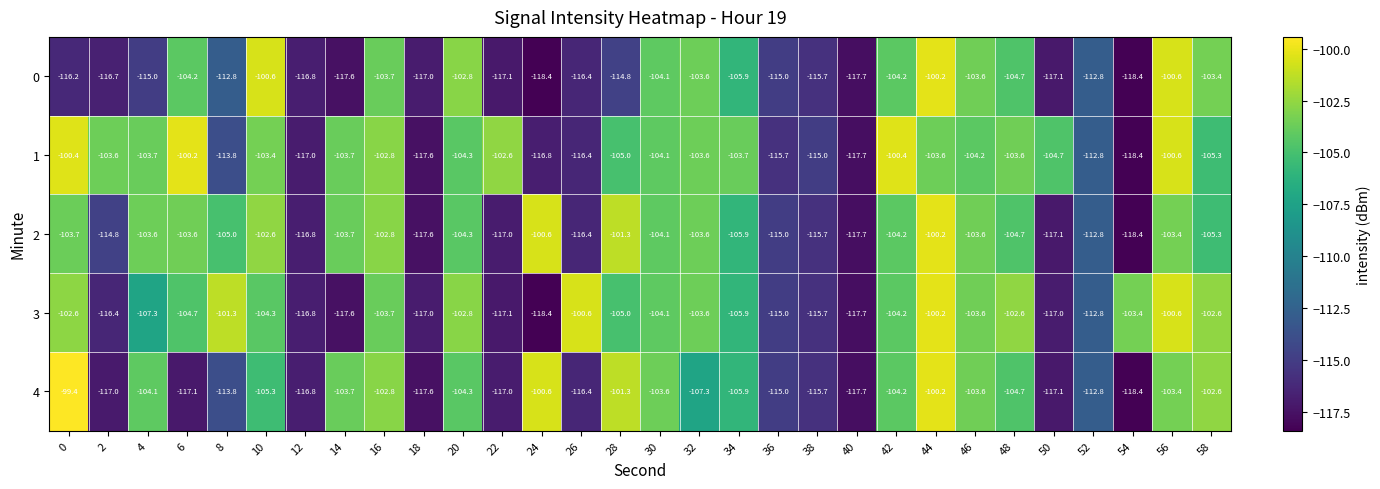

Which series has the widest spread of values?

4